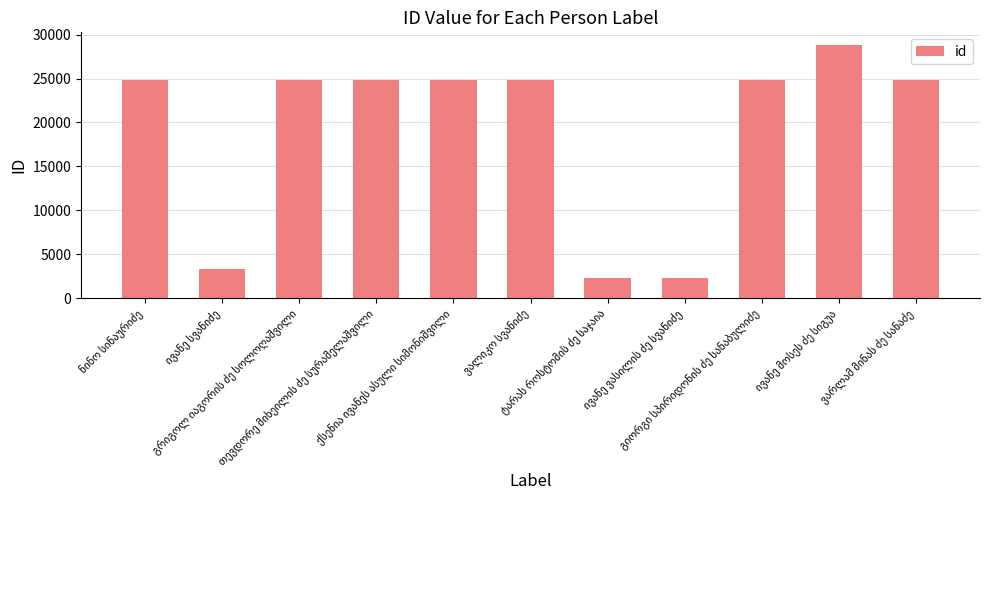

What is the sum of all values?

210509